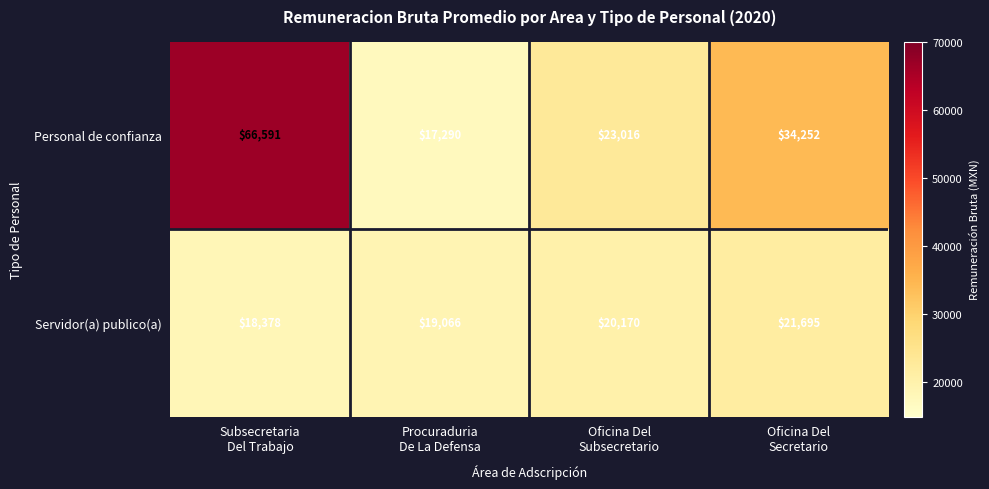

At how many categories does at least one series exceed 26434?

2